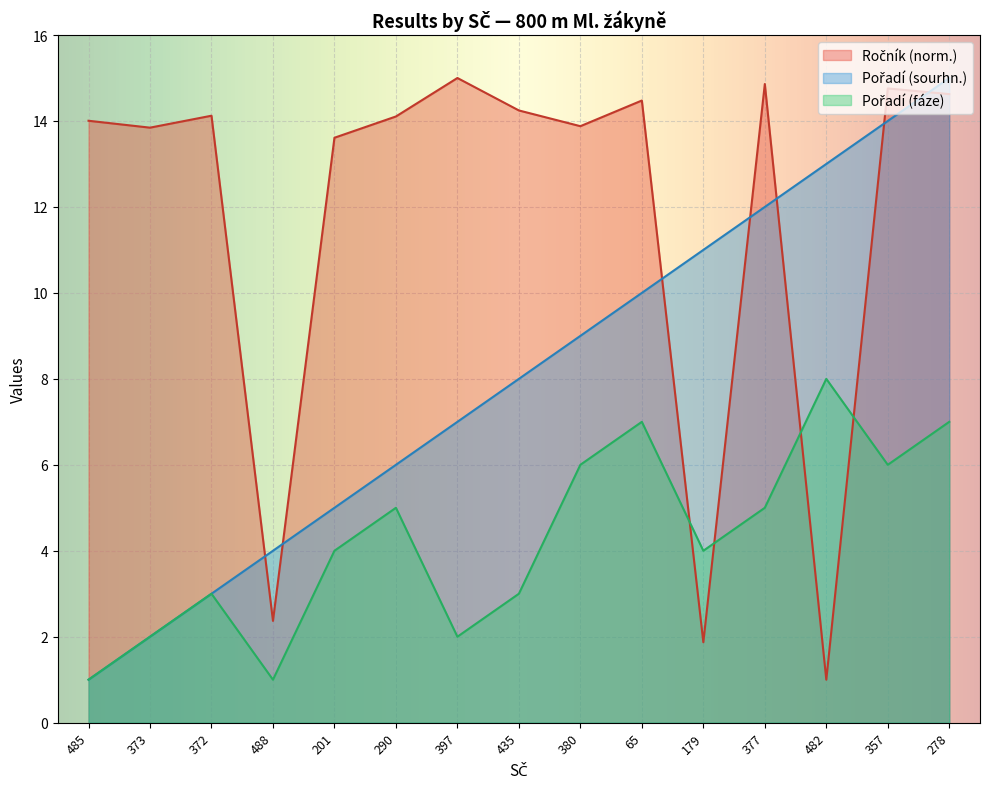

How many data points in Pořadí (sourhn.) are above 8?

7